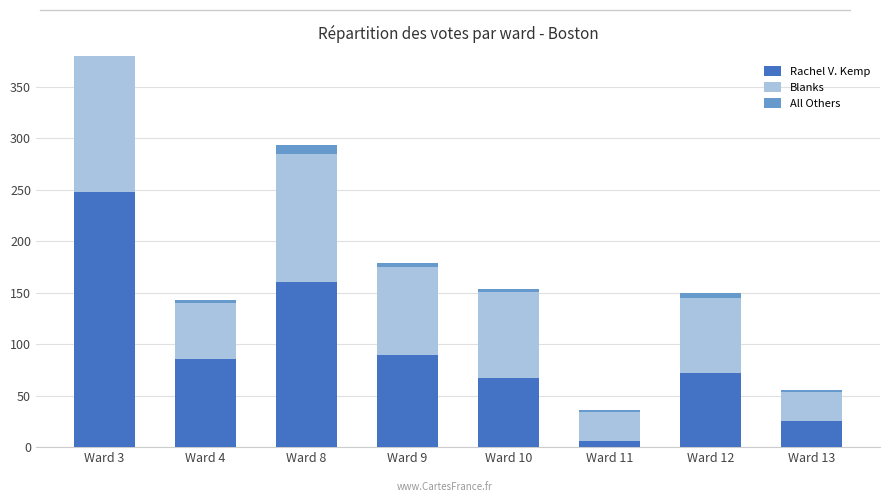

The Rachel V. Kemp series shows 160 at Ward 8. True or false?

True